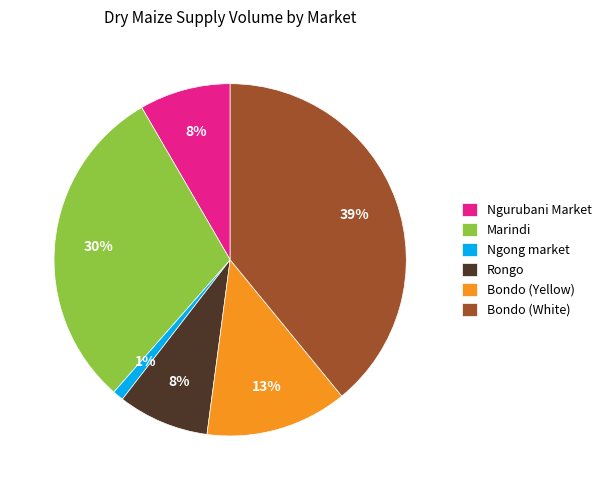

To the nearest percent, what is the difference between the largest and smallest slice percentages?

38%